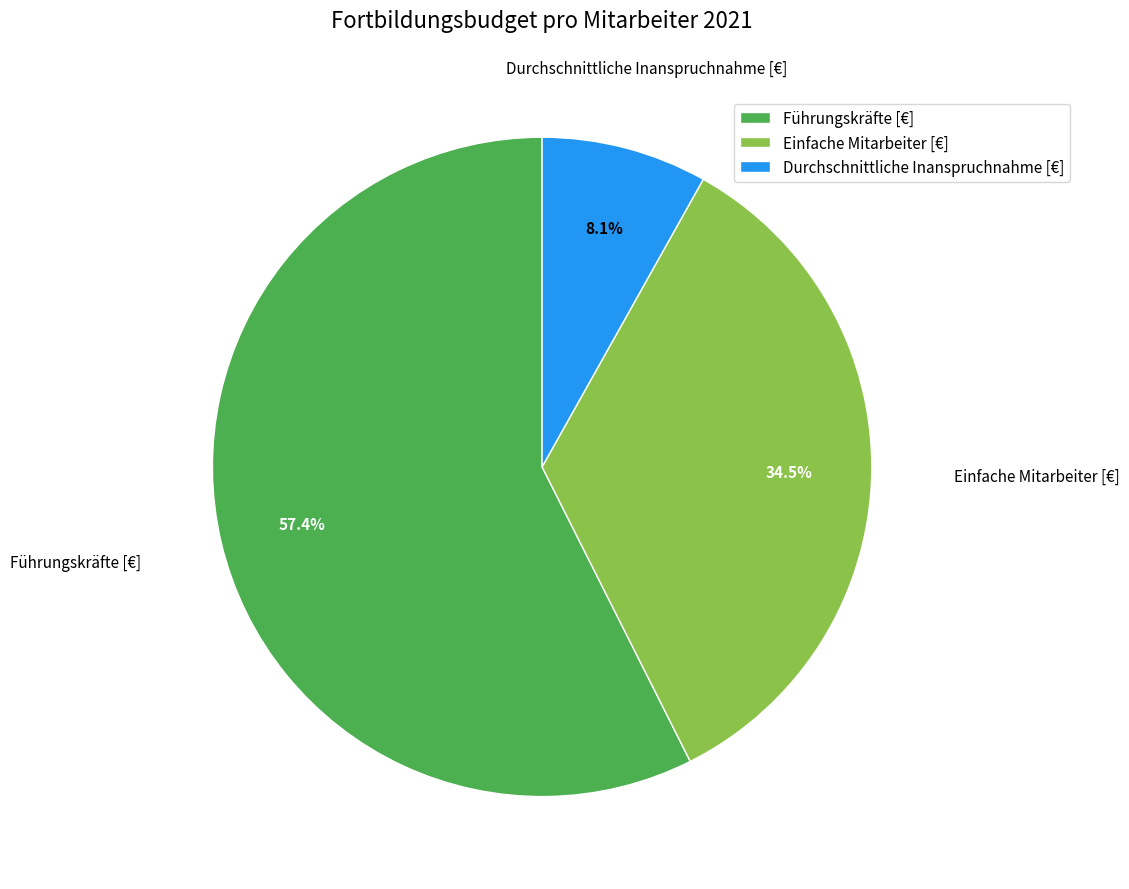

What portion of the pie excludes Einfache Mitarbeiter [€]?

65.5%